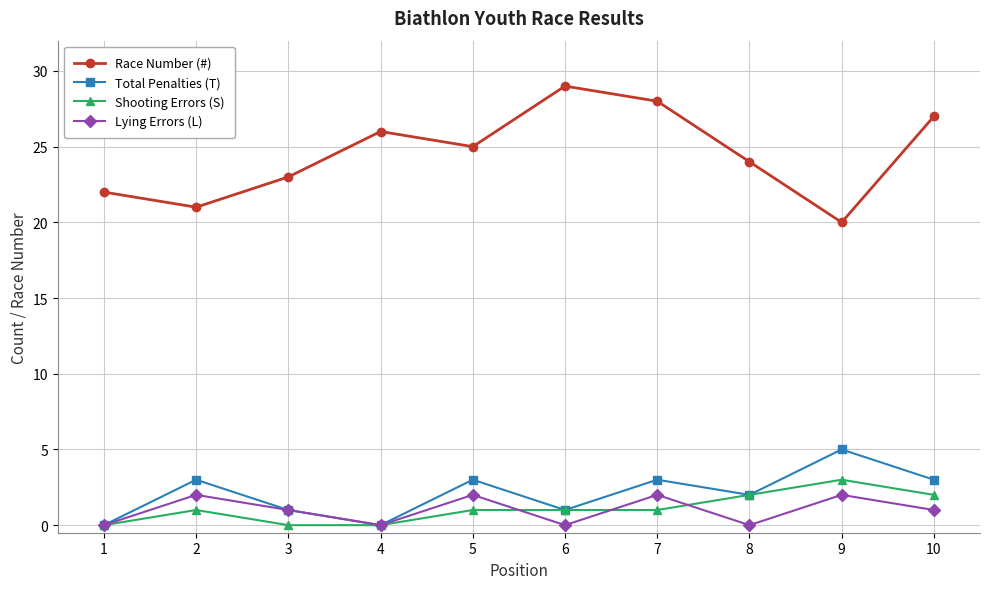

Does the chart display data point markers on the line(s)?

Yes